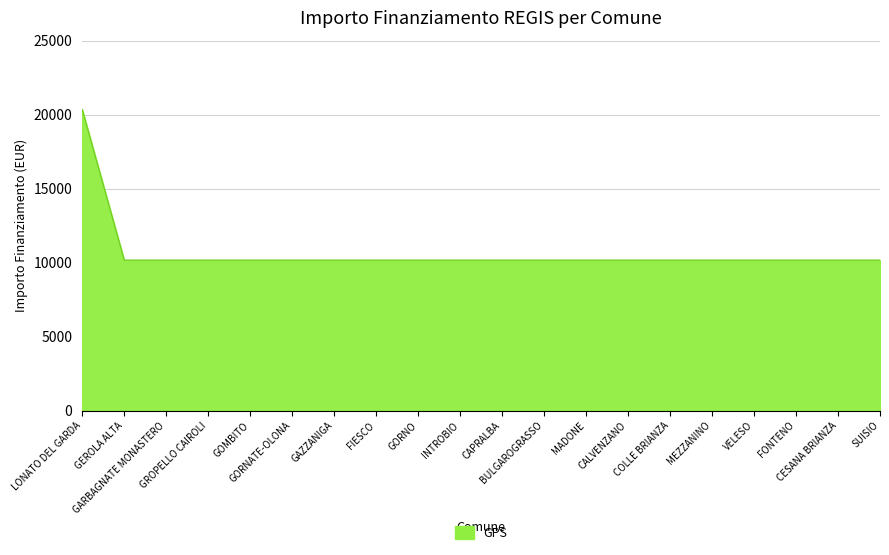

True or false: the data shows 5762 at MADONE.

False